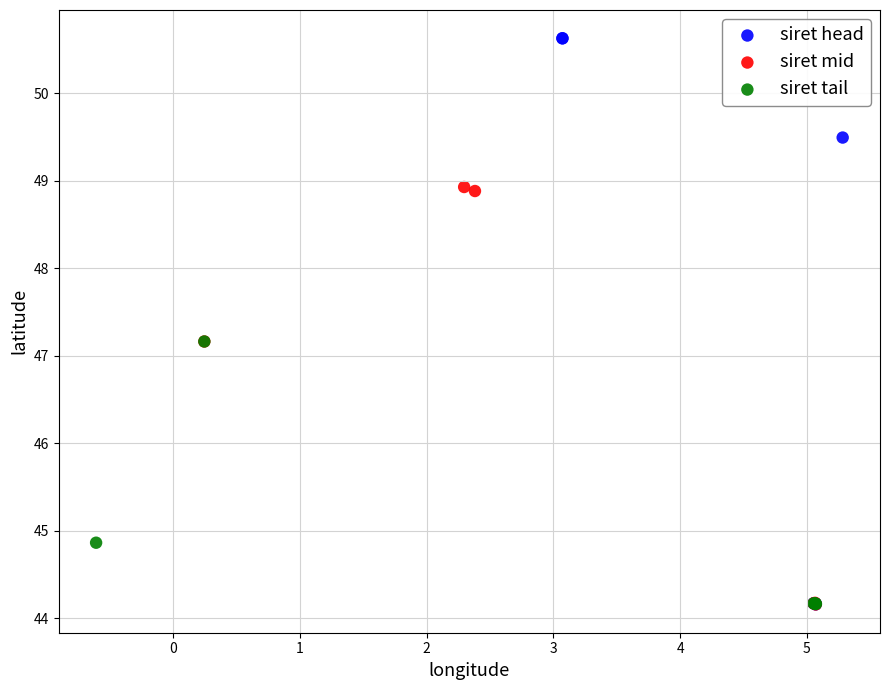

Which series has the widest spread of Y values?

siret head